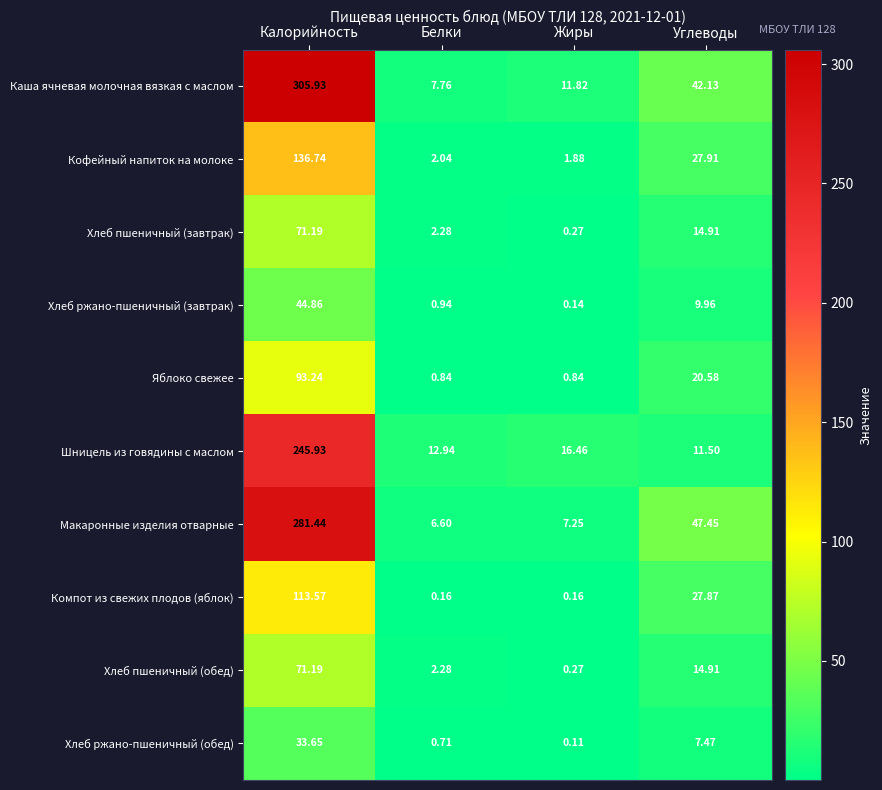

Which category has the lowest value across all series?

Жиры